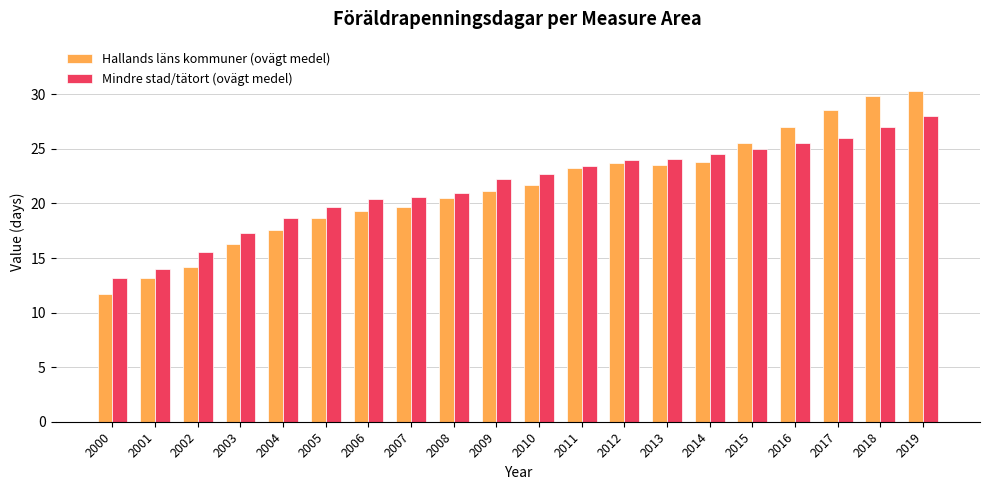

How many groups of bars are there?

20